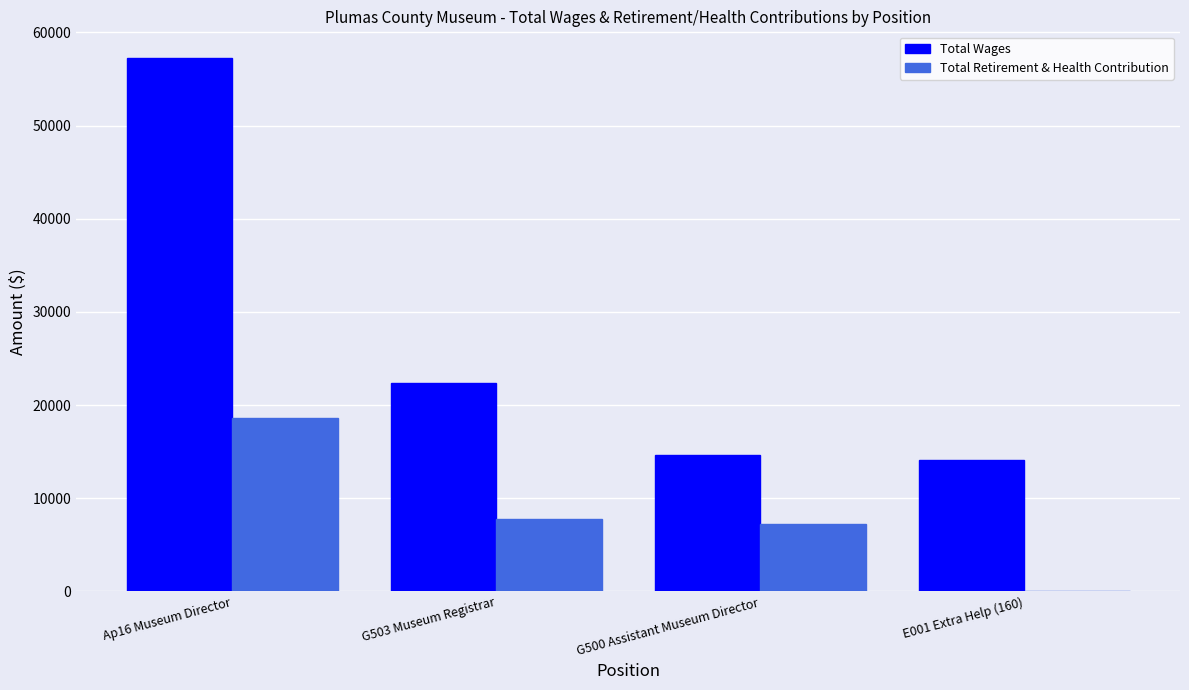

At which label is Total Wages closest to 35705?

G503 Museum Registrar